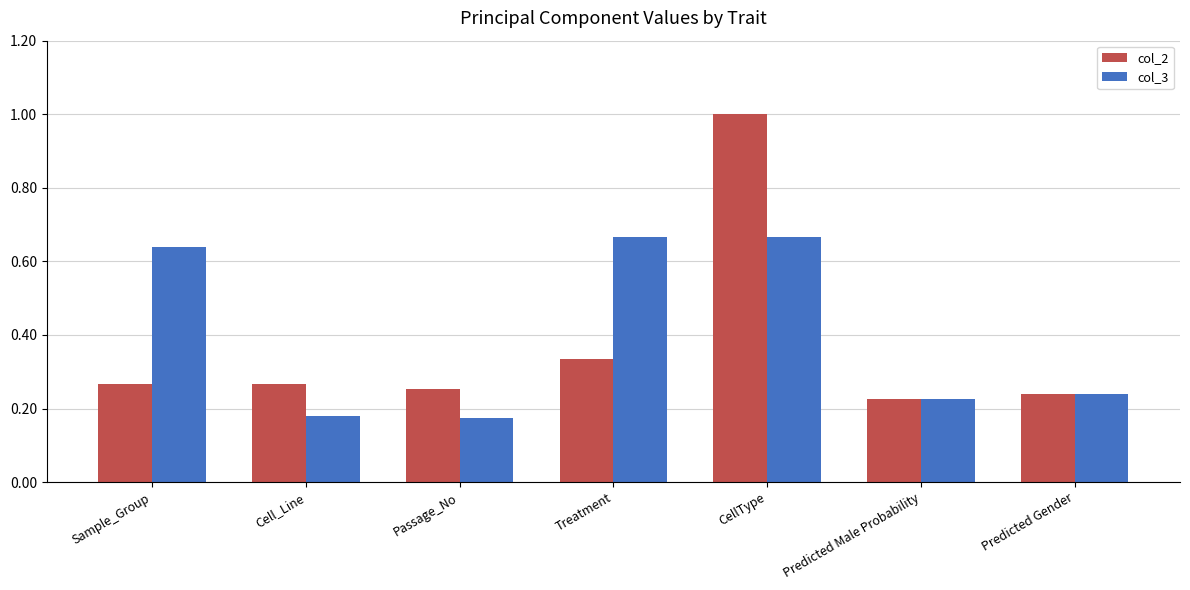

How many bars are there in total?

14